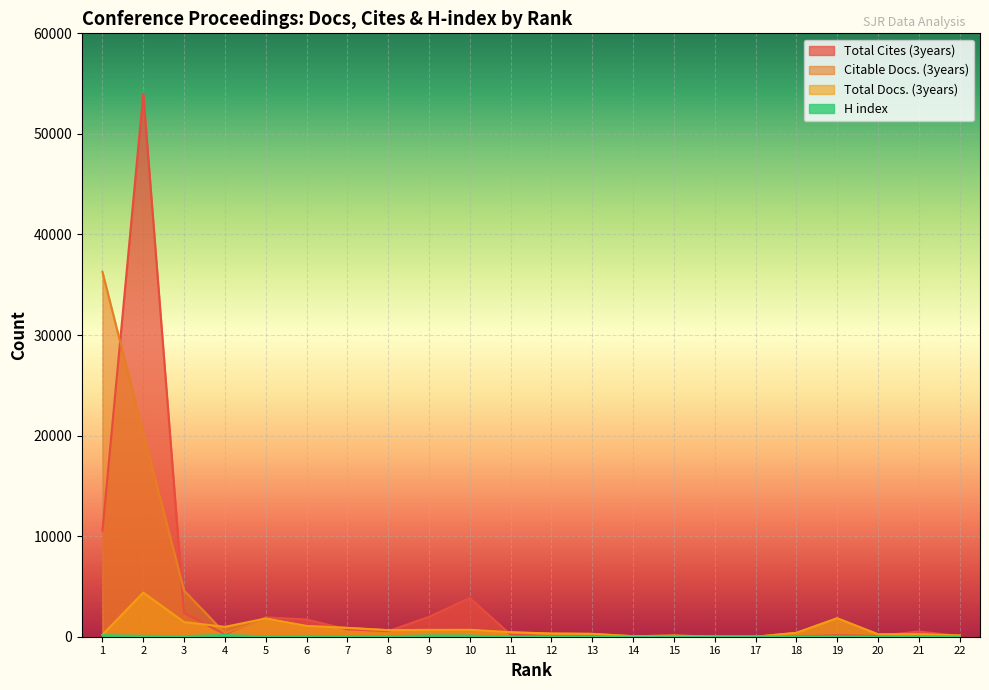

How many data points in H index are less than 42?

11